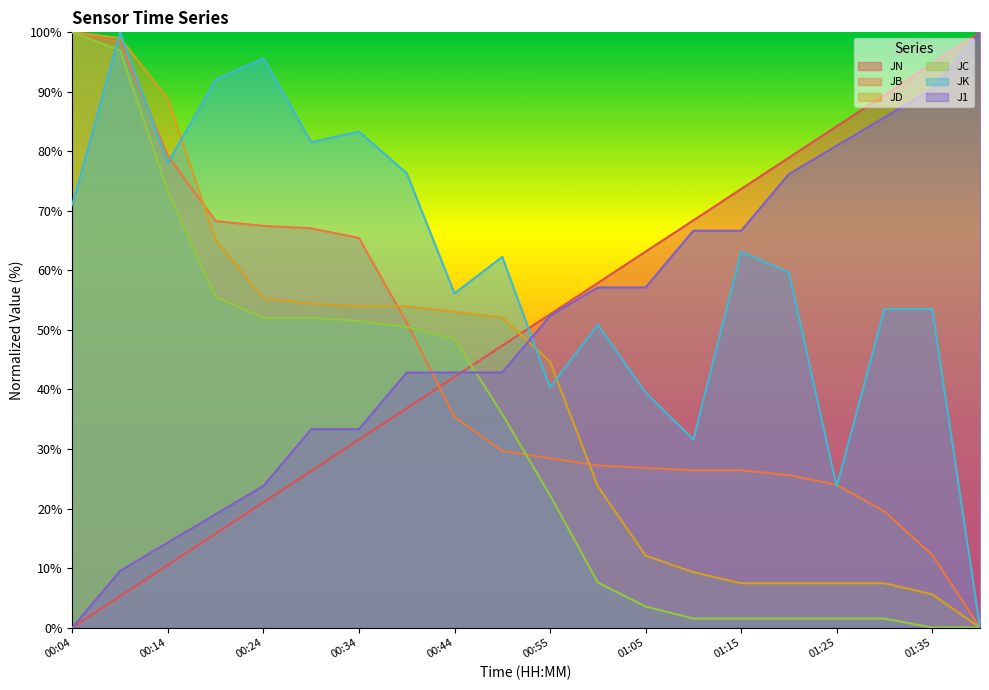

How many values in the JB series exceed 29?

10